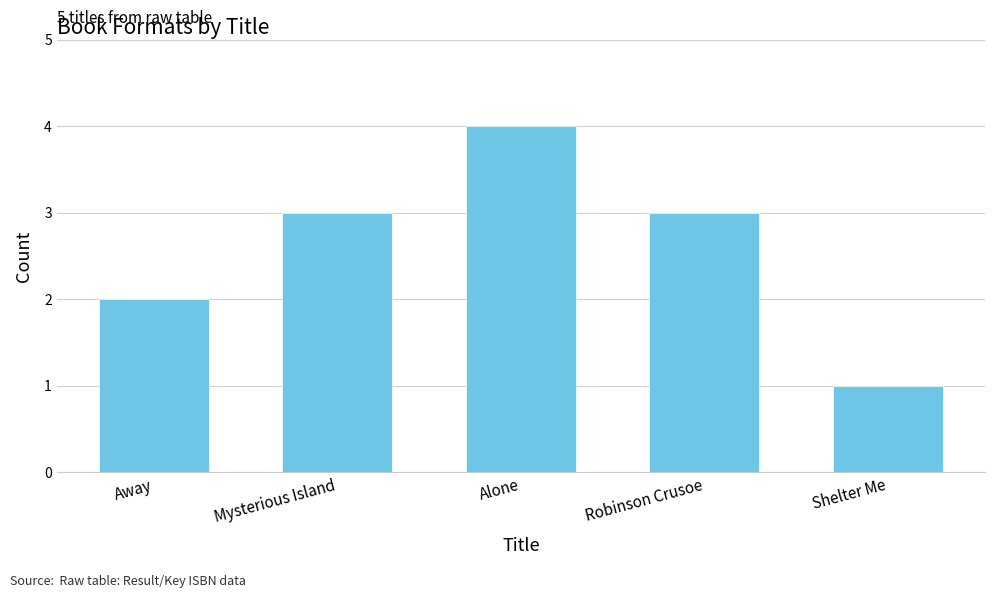

Reading right to left, list all the values displayed in this chart.

1	3	4	3	2